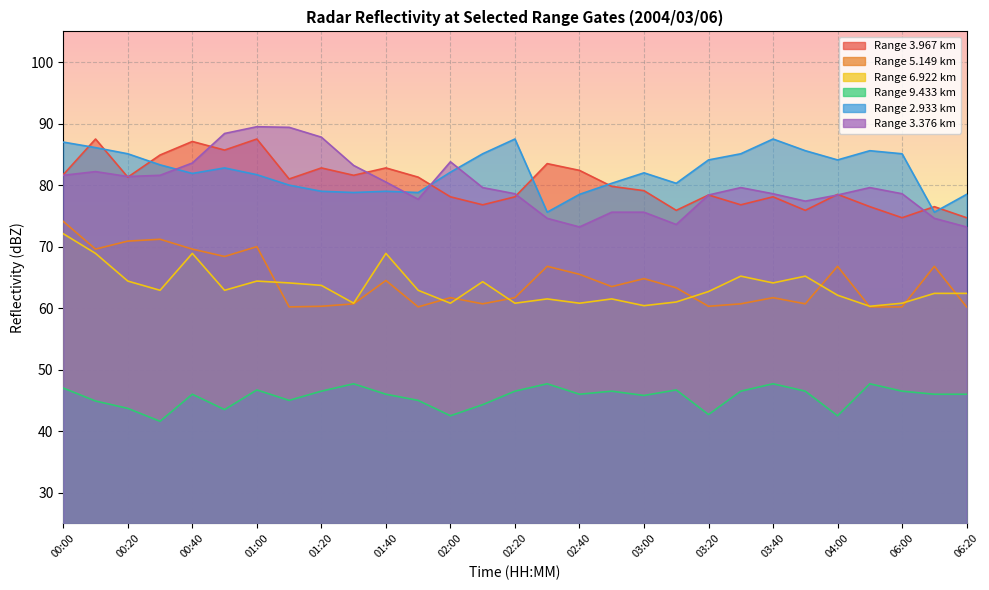

What is the sum of the   5.149 values at 01:20 and 00:40?

129.9